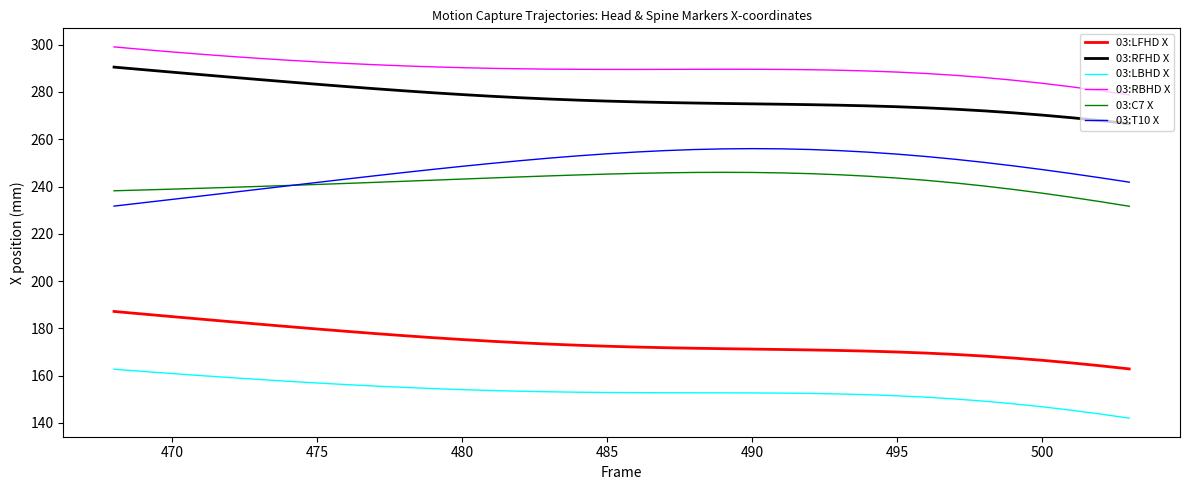

True or false: 03:RFHD X and 03:LFHD X cross at least once.

False